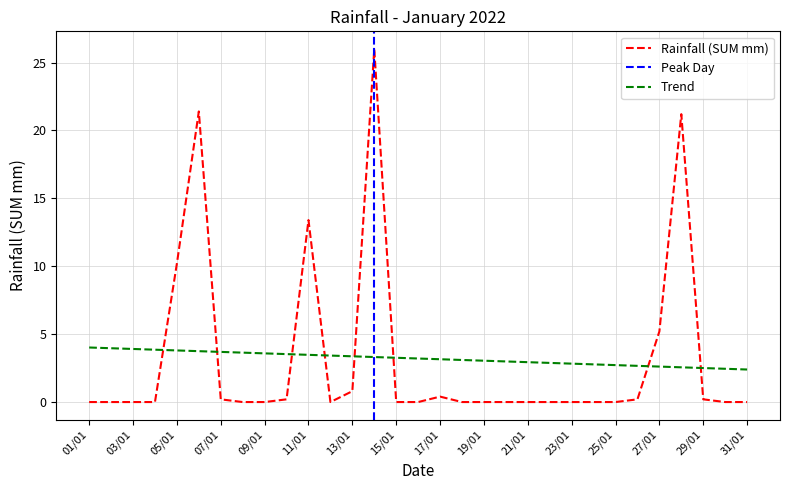

What is the change in value from 10/01 to 16/01?

-0.2